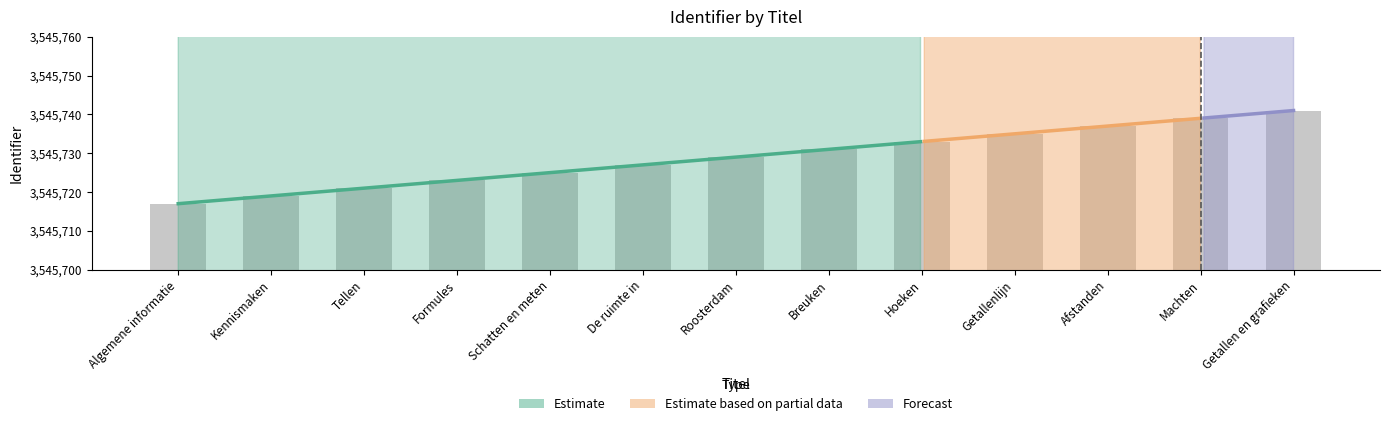

List the labels in order of value, smallest first.

Algemene informatie, Kennismaken, Tellen, Formules, Schatten en meten, De ruimte in, Roosterdam, Breuken, Hoeken, Getallenlijn, Afstanden, Machten, Getallen en grafieken